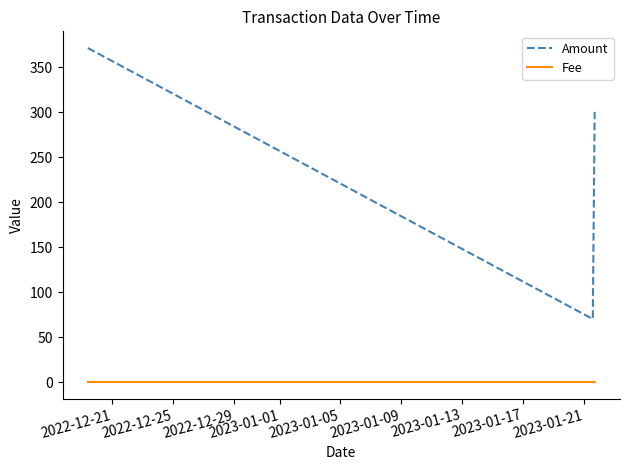

List the series in order of their peak value, lowest first.

Fee, Amount